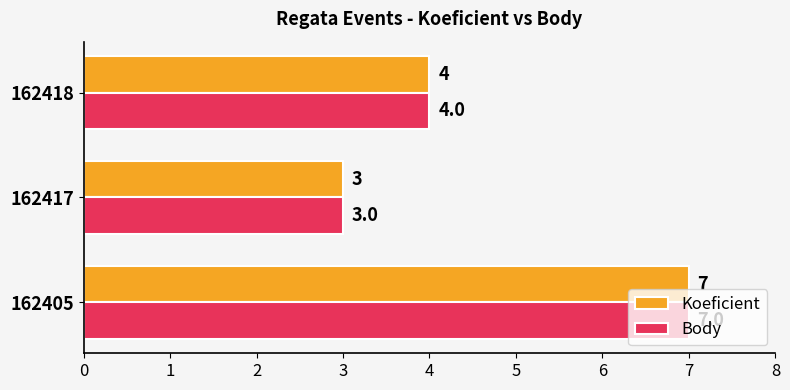

What are all the series names shown in the legend?

Koeficient, Body